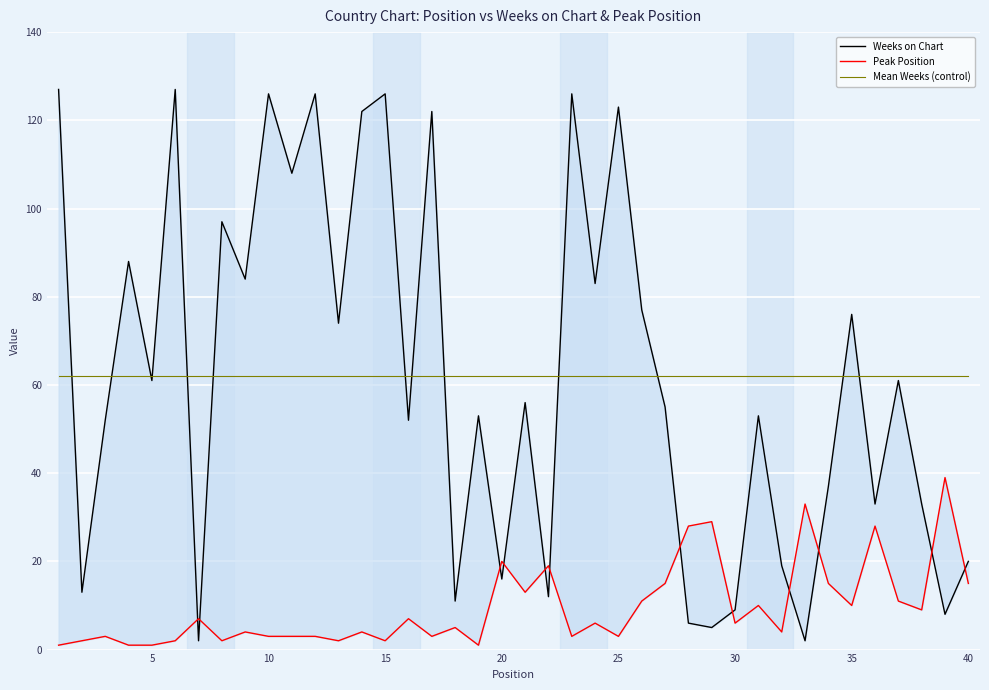

What is the average value of the Weeks on Chart series?

62.0